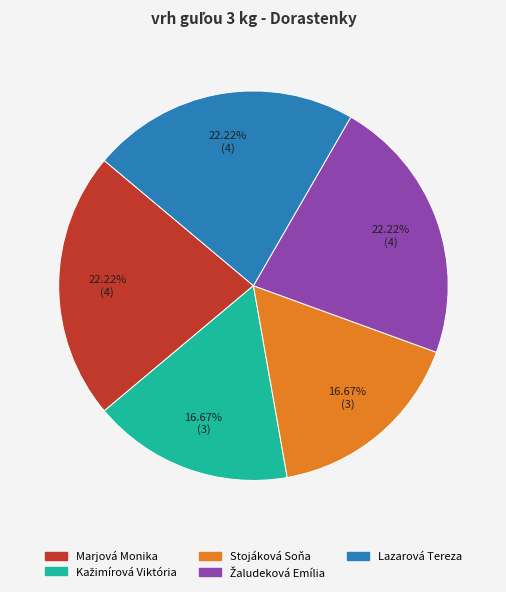

How much of the chart is everything except Lazarová Tereza?

77.8%